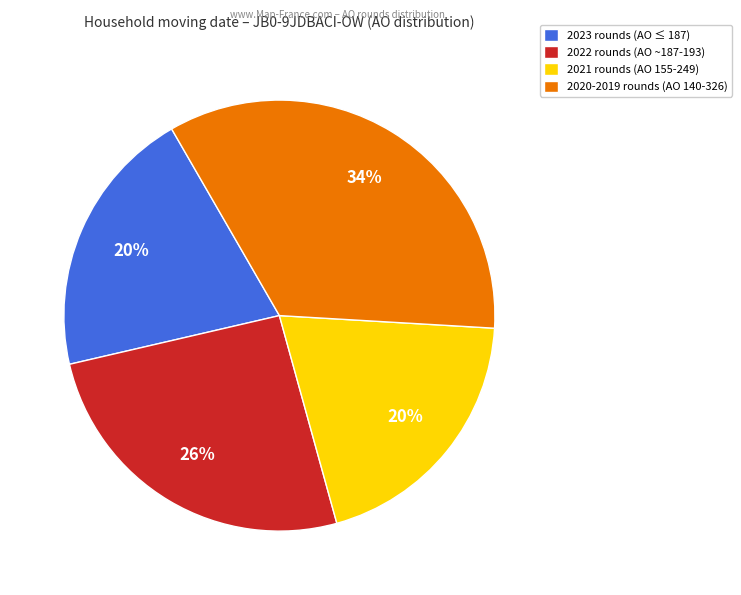

Is there any slice that represents more than half of the pie?

No